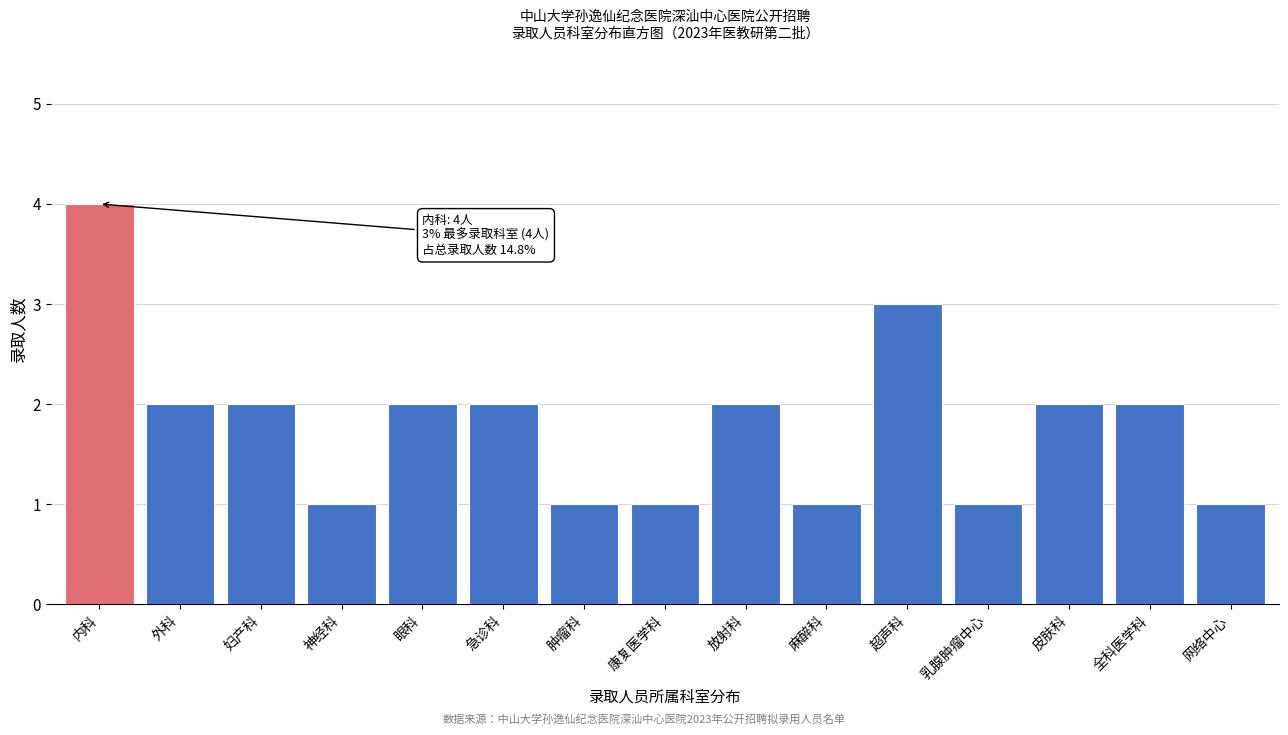

Reading right to left, what are all the values shown in this chart?

网络中心=1	全科医学科=2	皮肤科=2	乳腺肿瘤中心=1	超声科=3	麻醉科=1	放射科=2	康复医学科=1	肿瘤科=1	急诊科=2	眼科=2	神经科=1	妇产科=2	外科=2	内科=4